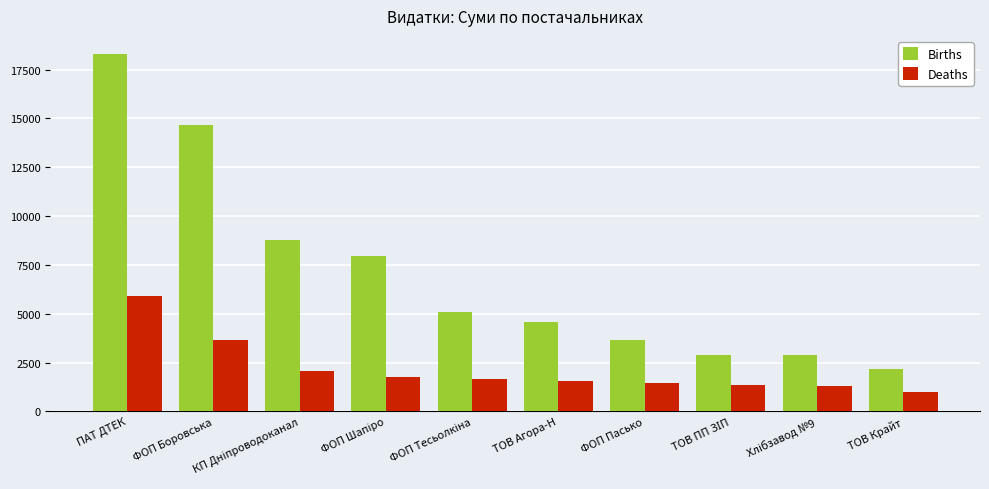

How many bars are there in total?

20